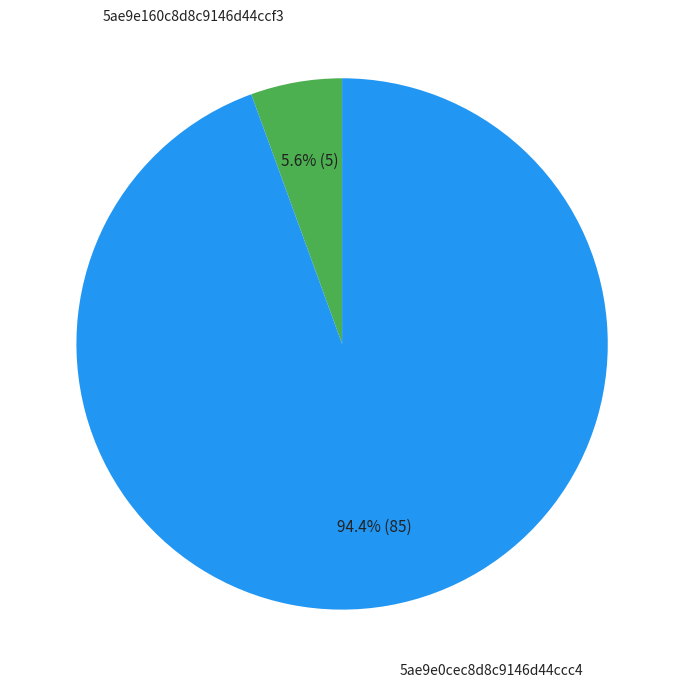

What is the smallest slice in the pie chart?

5ae9e160c8d8c9146d44ccf3